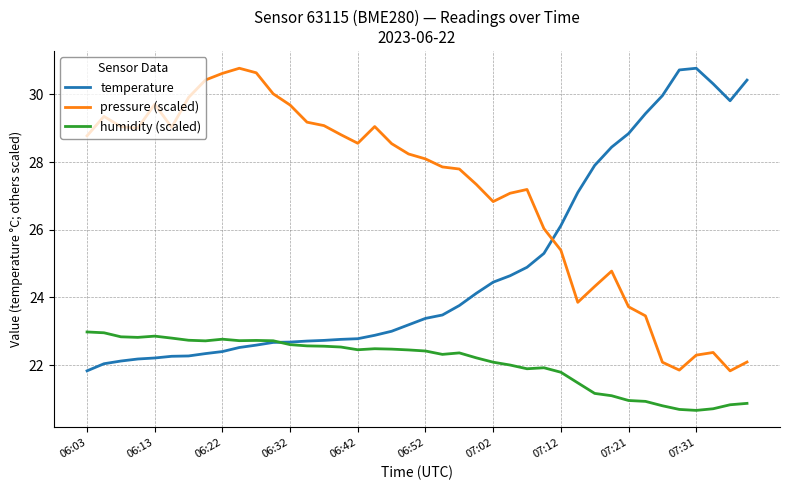

What is the highest value of the temperature series?

30.8